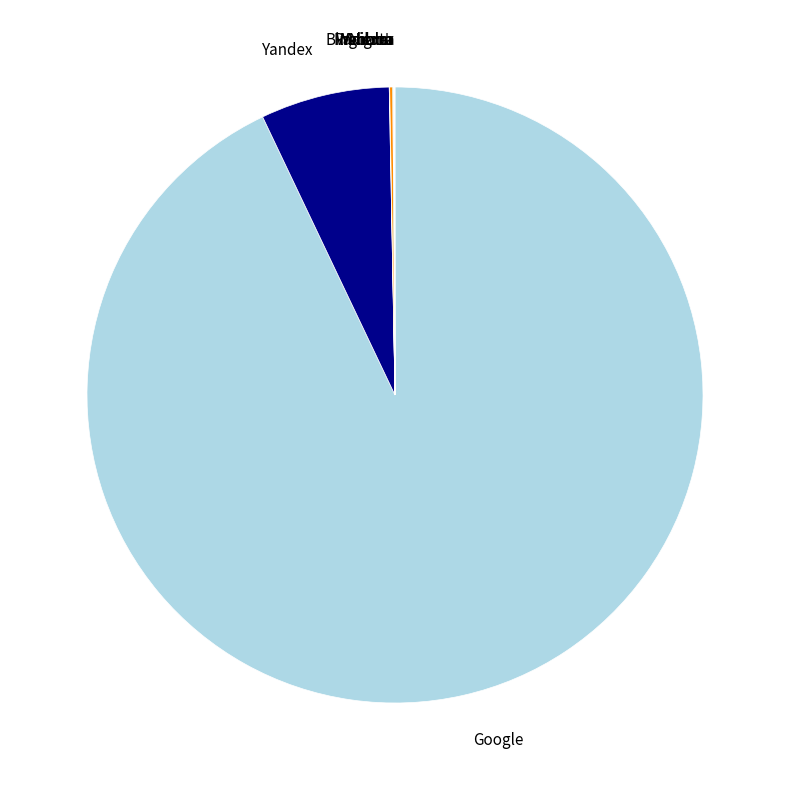

Is it true that Google is 93% of the pie?

True